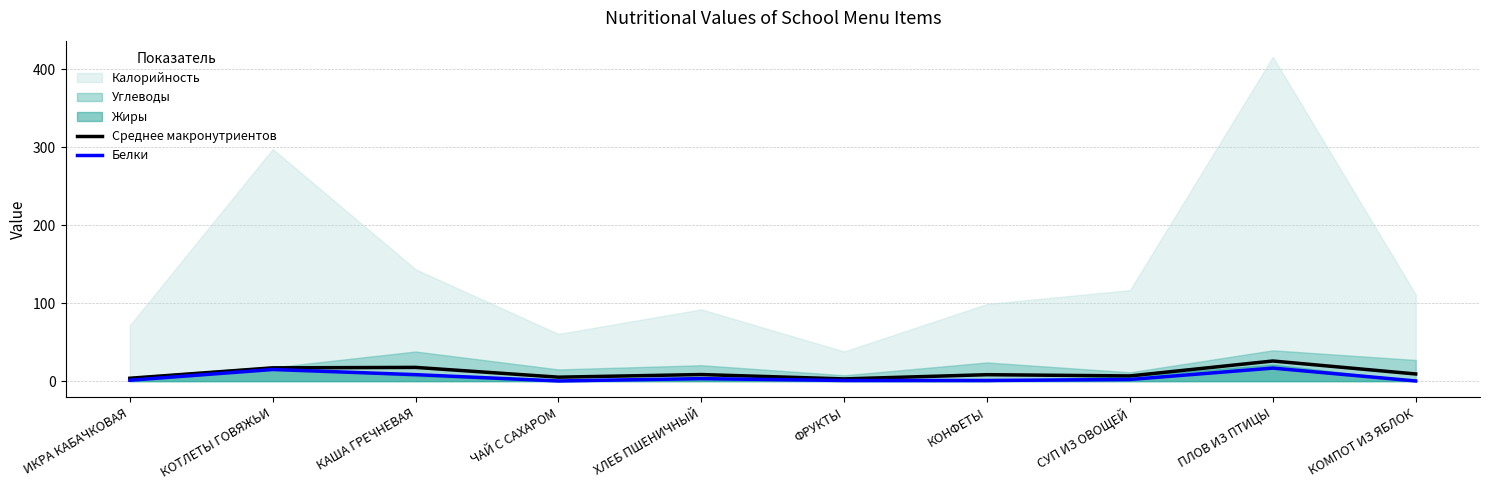

What is the sum of all Белки values?

48.3